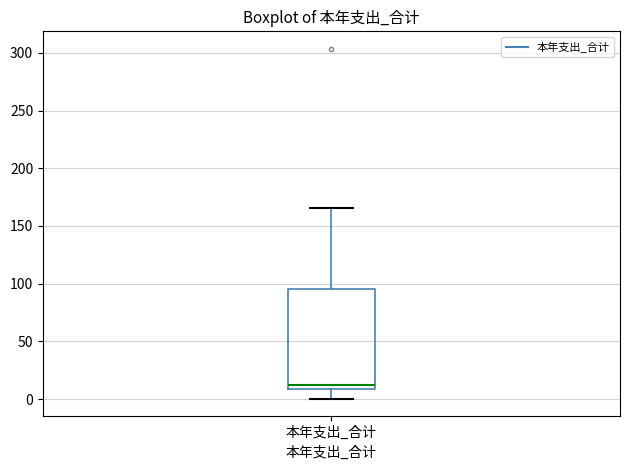

Read this box plot against the y-axis: the position of the median line, the range covered by the box, and the ends of both whiskers. The values are not printed on the chart, so give them approximately, as read against the axis.

median 10 (just above the box's lower edge), box 10 to 95, whiskers 0 to 165